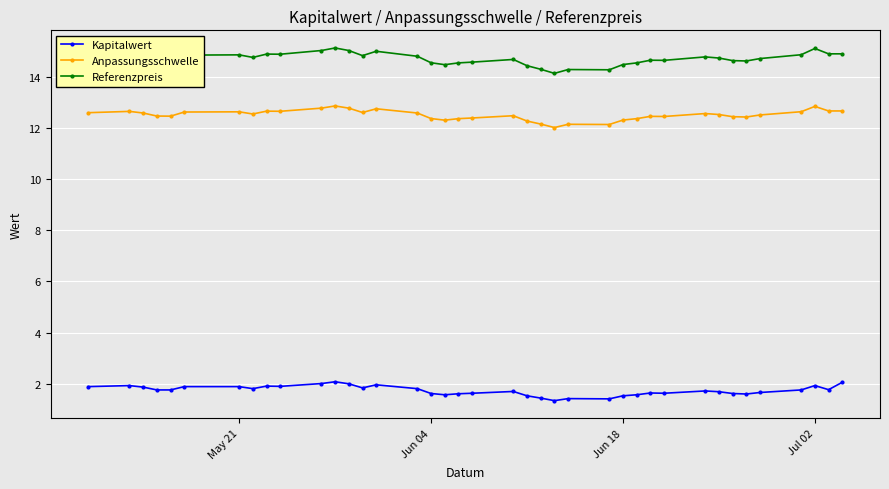

What is the sum of all Kapitalwert values?

67.4